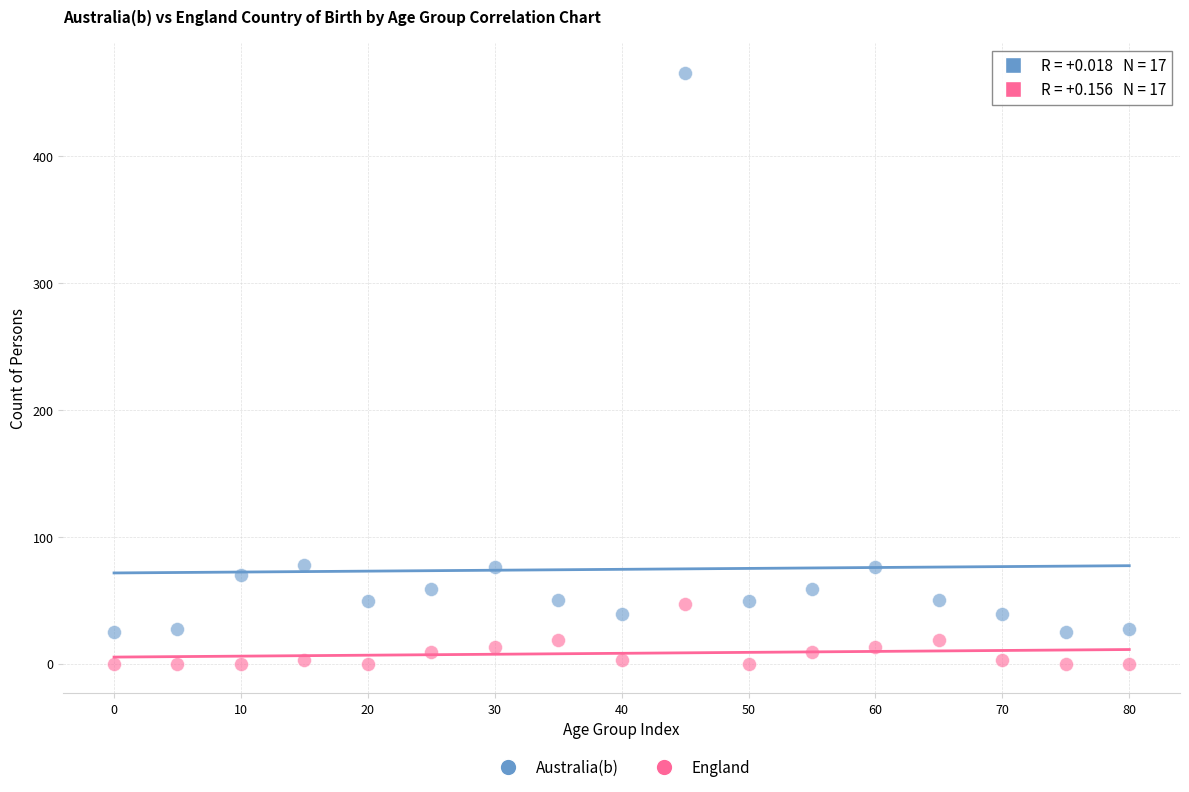

What is the X range (max minus min) for the scatter plot?

80